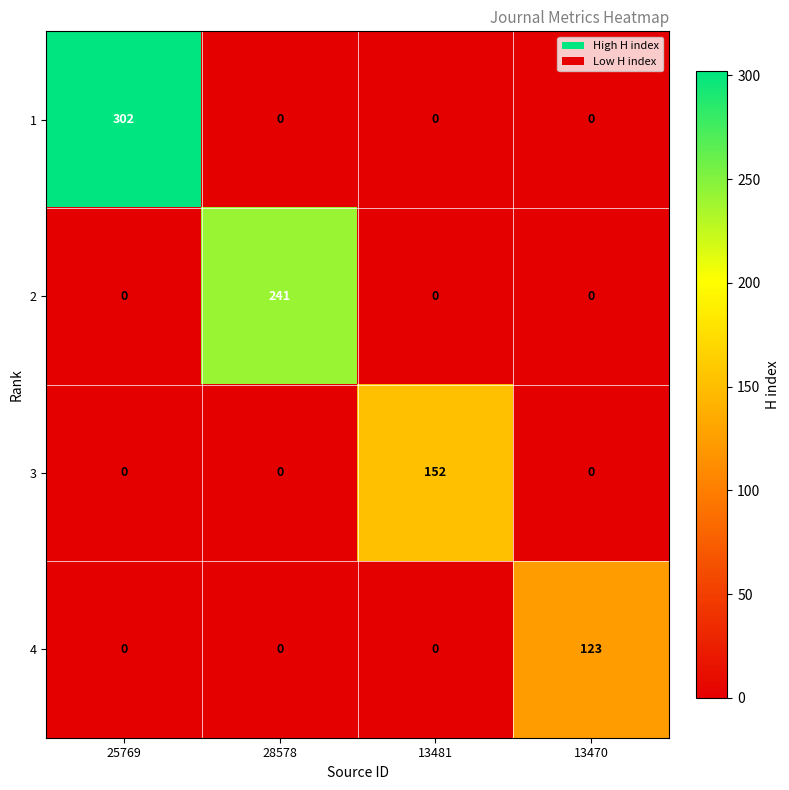

Which series has the largest range (max minus min)?

1